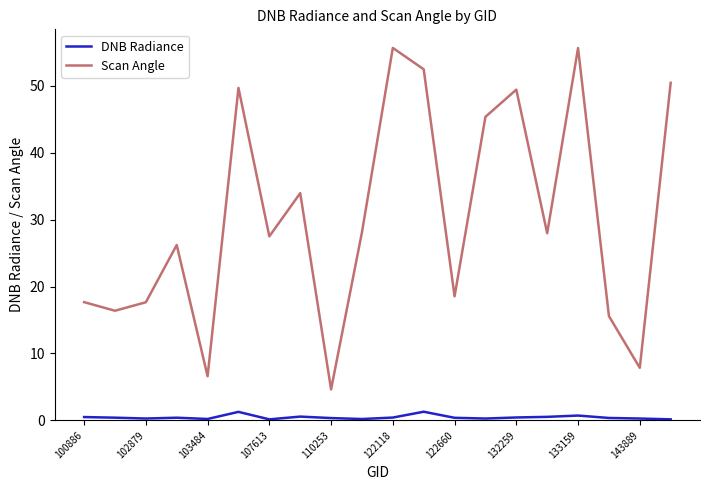

What is the average value of the Scan Angle series?

30.4